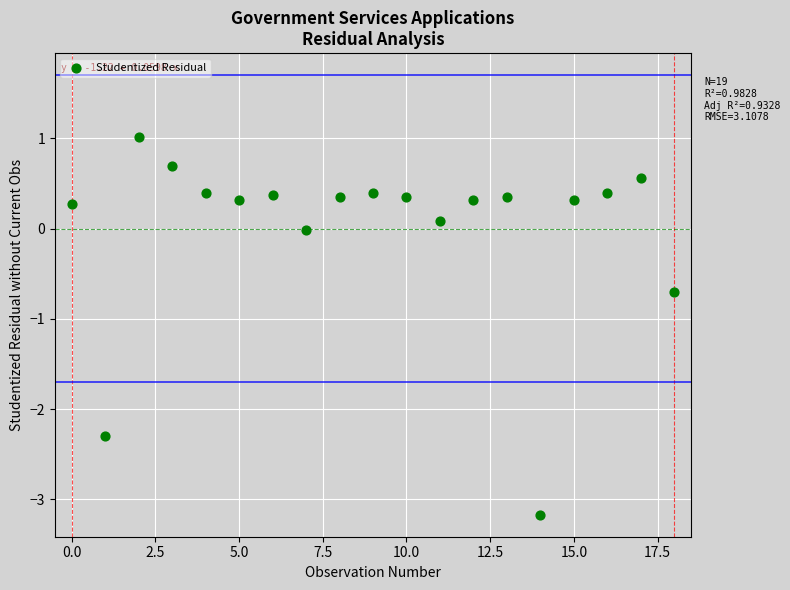

What is the range of Y values (max minus min)?

4.2